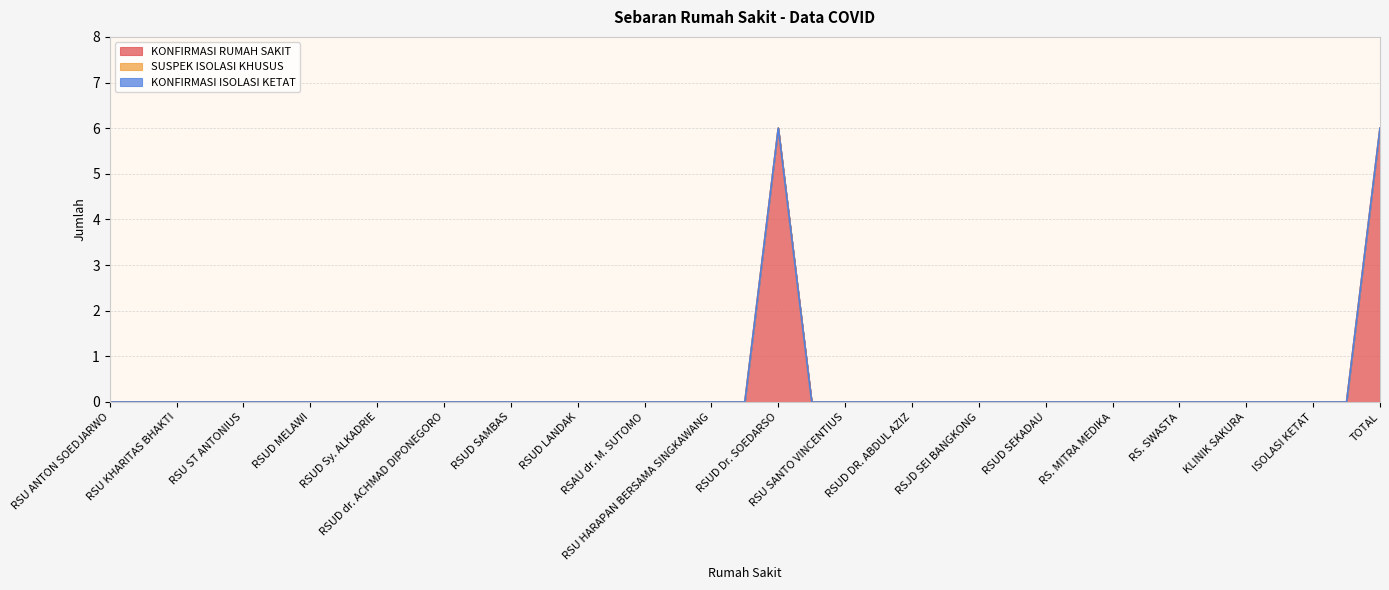

At which label is SUSPEK ISOLASI KHUSUS closest to 0?

RSU ANTON SOEDJARWO